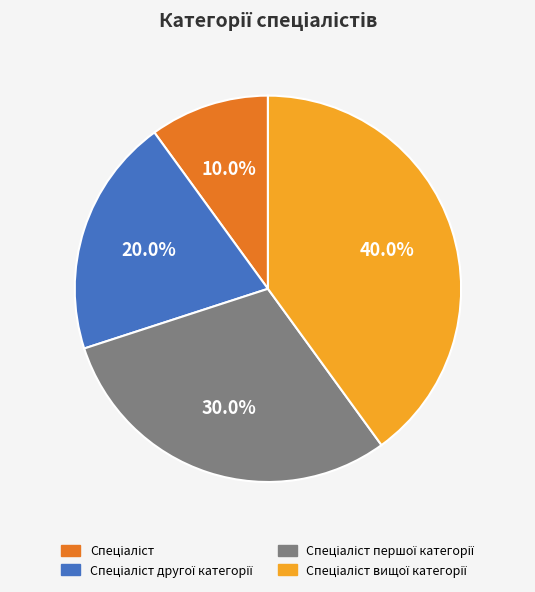

Is there any slice that represents more than half of the pie?

No